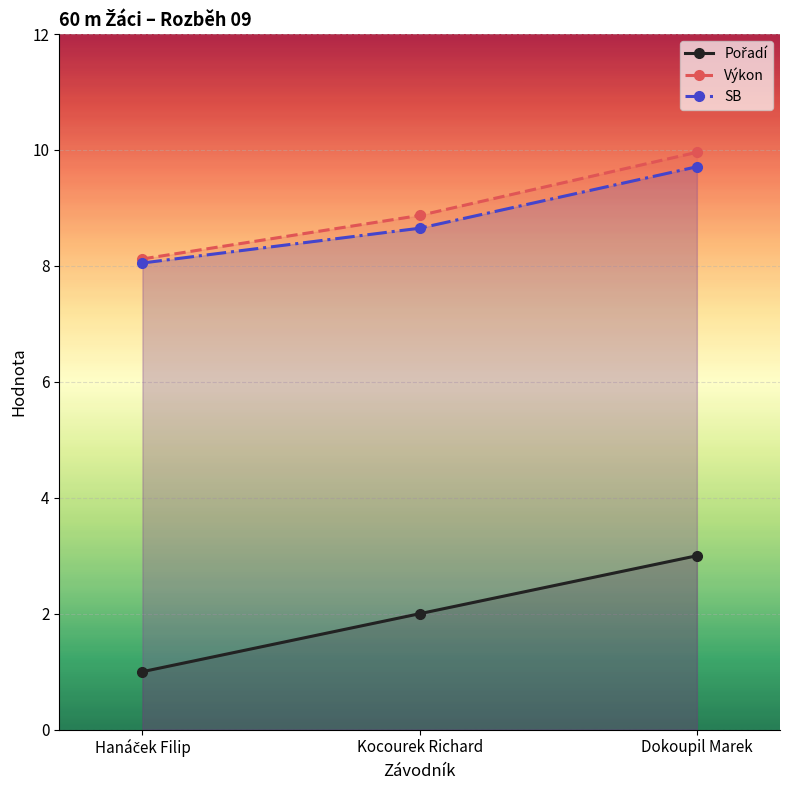

List the labels in order of Výkon value, largest first.

Dokoupil Marek, Kocourek Richard, Hanáček Filip